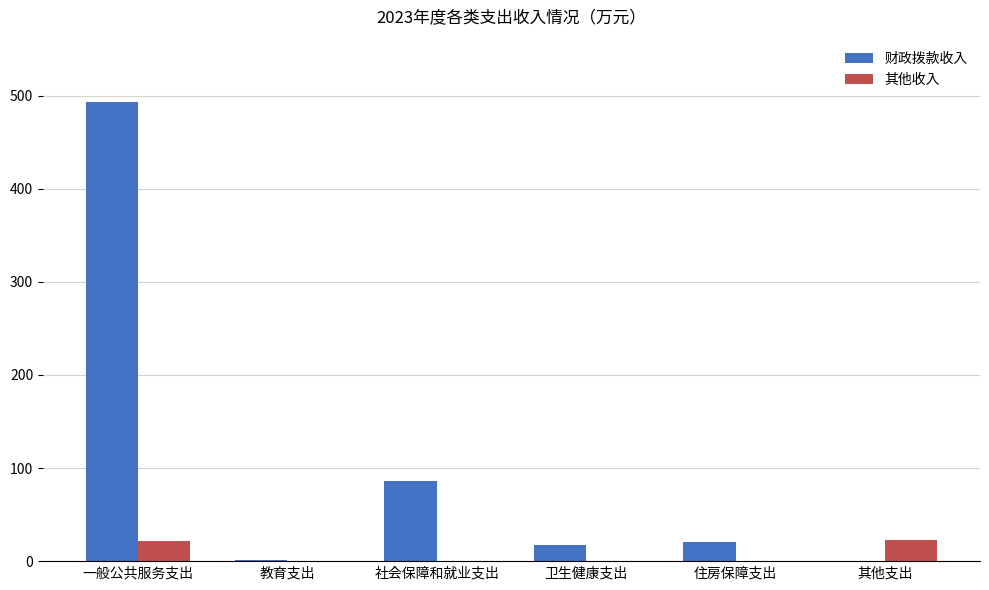

How many groups of bars are there?

6